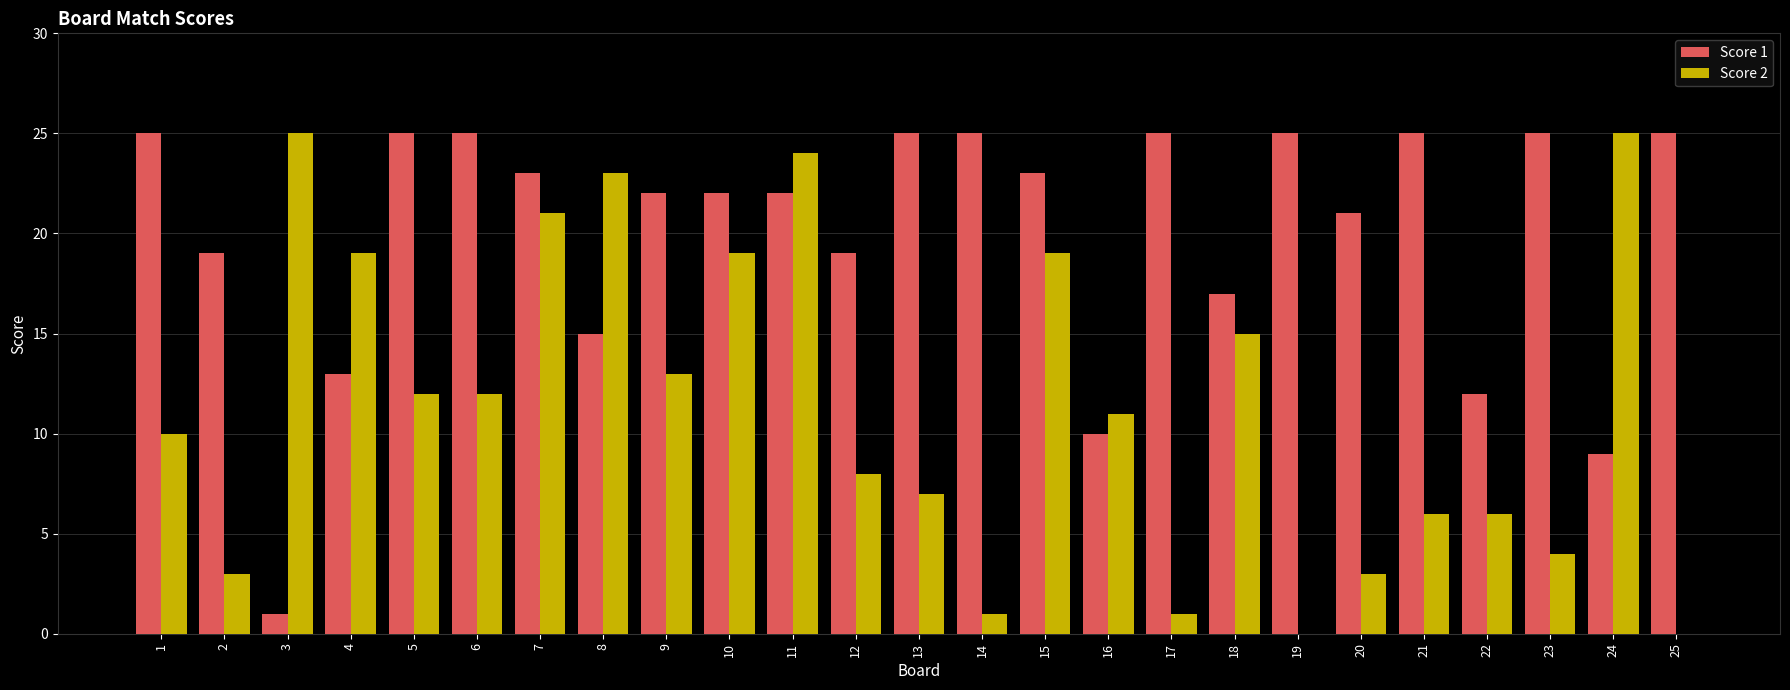

Reading left to right, extract all data points from this chart.

Score 1: 25	19	1	13	25	25	23	15	22	22	22	19	25	25	23	10	25	17	25	21	25	12	25	9	25
Score 2: 10	3	25	19	12	12	21	23	13	19	24	8	7	1	19	11	1	15	0	3	6	6	4	25	0